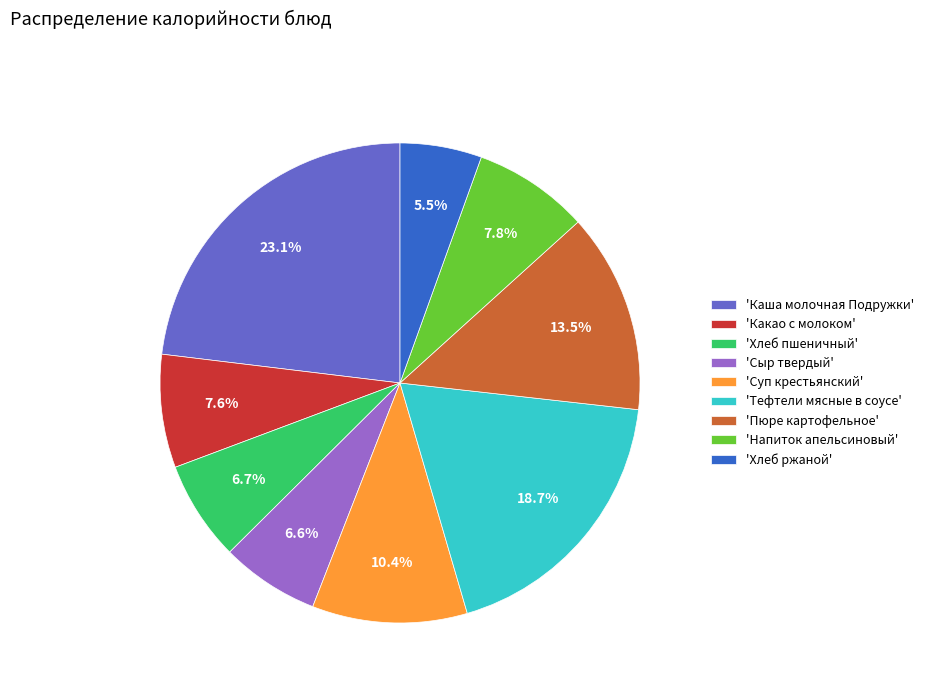

What percentage is NOT represented by 'Суп крестьянский'?

89.6%